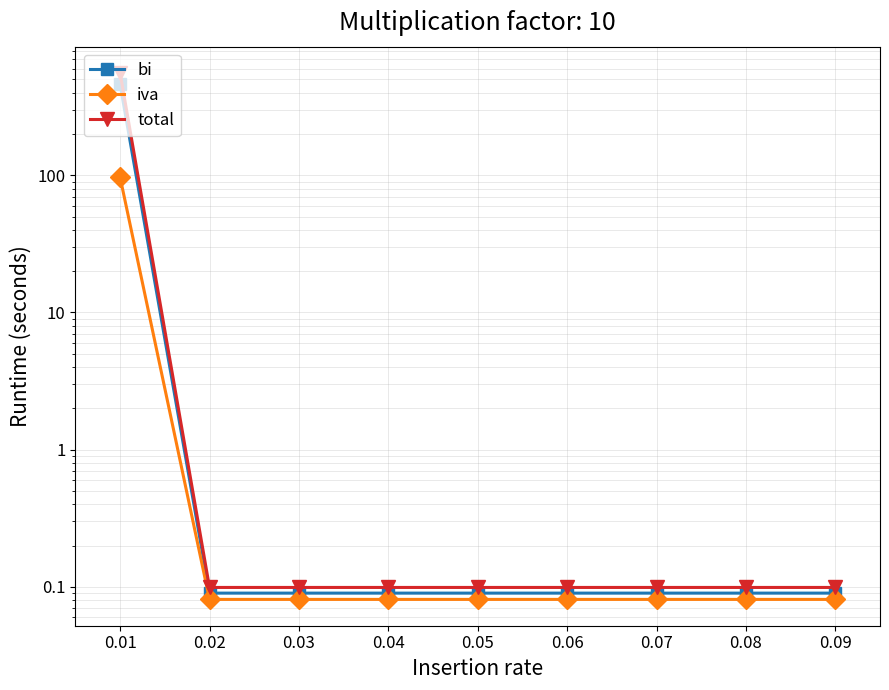

What is the value of the iva point at the 9th from the left?

0.1